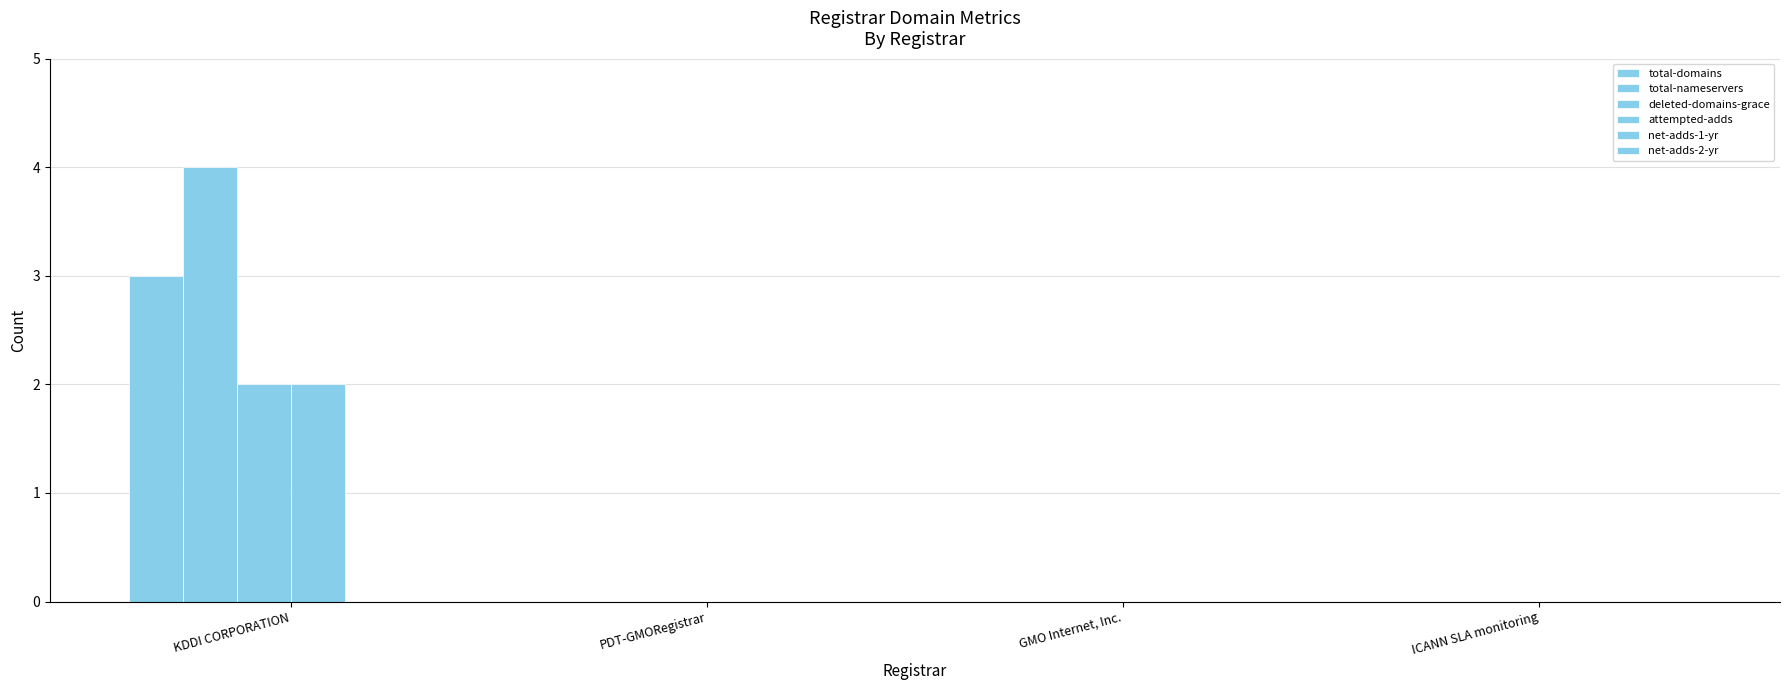

Reading right to left, transcribe all the data shown in this chart.

total-domains: ICANN SLA monitoring=0	GMO Internet, Inc.=0	PDT-GMORegistrar=0	KDDI CORPORATION=3
total-nameservers: ICANN SLA monitoring=0	GMO Internet, Inc.=0	PDT-GMORegistrar=0	KDDI CORPORATION=4
deleted-domains-grace: ICANN SLA monitoring=0	GMO Internet, Inc.=0	PDT-GMORegistrar=0	KDDI CORPORATION=2
attempted-adds: ICANN SLA monitoring=0	GMO Internet, Inc.=0	PDT-GMORegistrar=0	KDDI CORPORATION=2
net-adds-1-yr: ICANN SLA monitoring=0	GMO Internet, Inc.=0	PDT-GMORegistrar=0	KDDI CORPORATION=0
net-adds-2-yr: ICANN SLA monitoring=0	GMO Internet, Inc.=0	PDT-GMORegistrar=0	KDDI CORPORATION=0